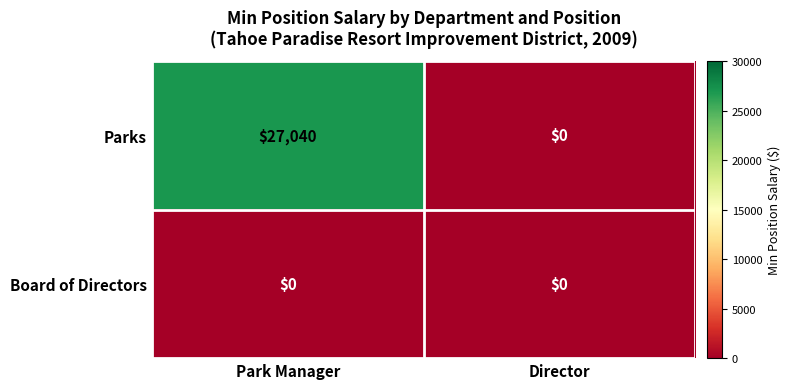

What is the greatest value displayed?

27040